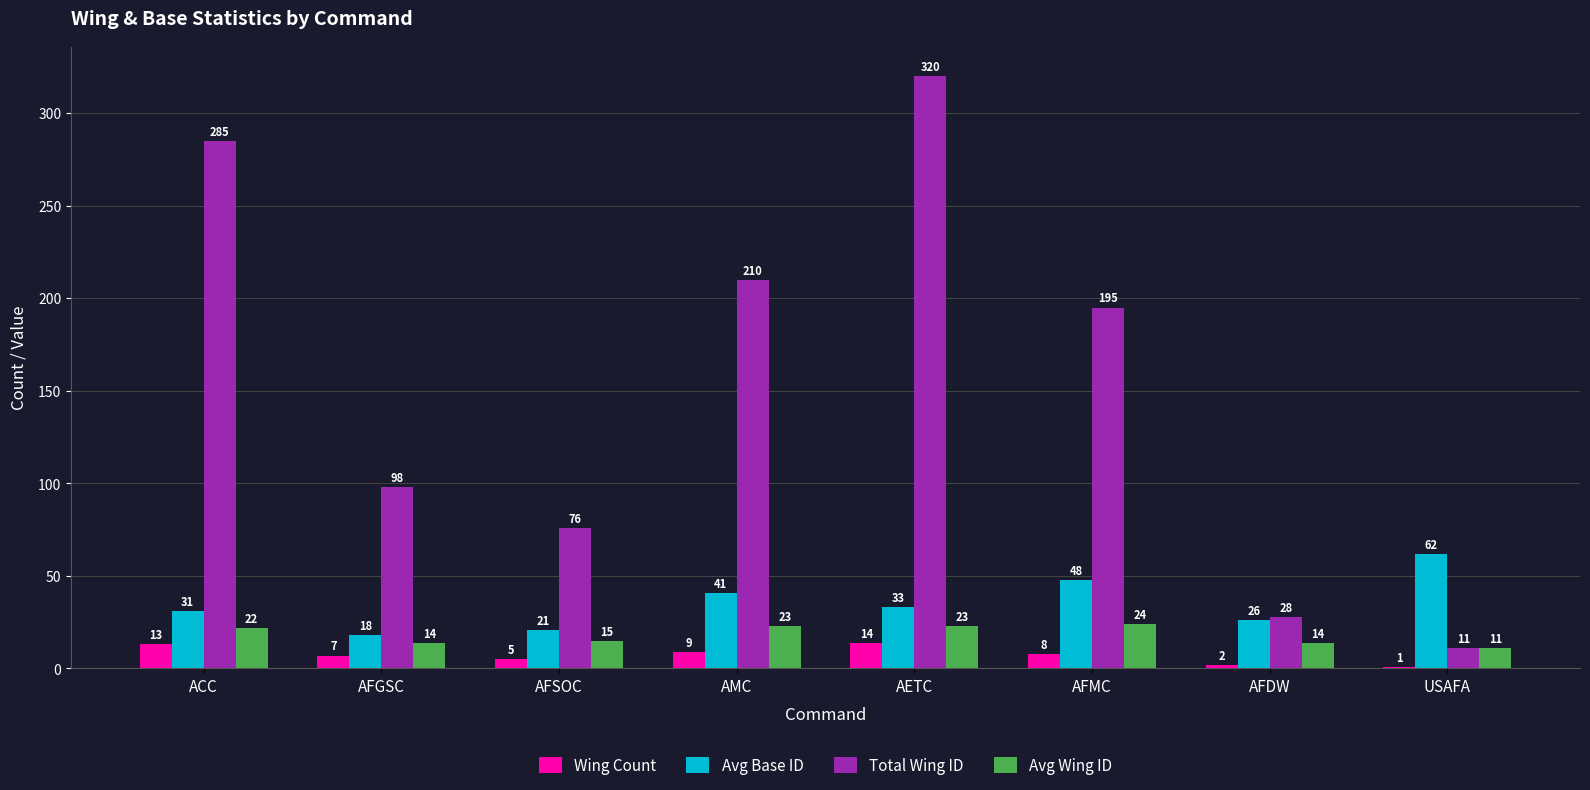

How many groups of bars are there?

8